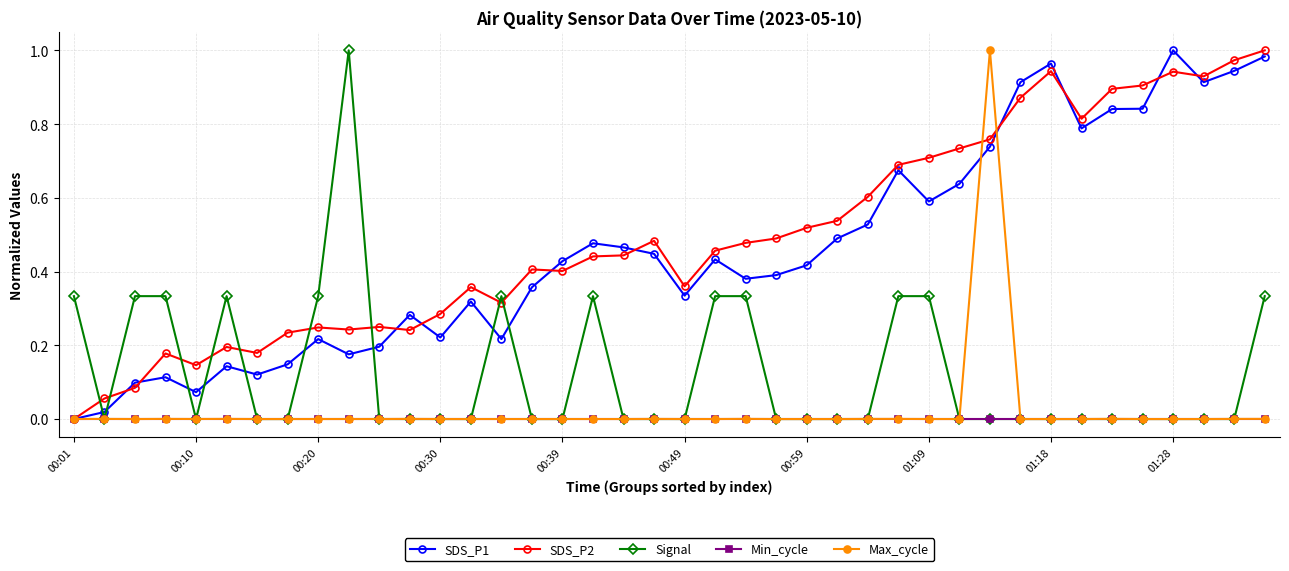

True or false: SDS_P1 has more than 1 points higher than both neighbors.

True